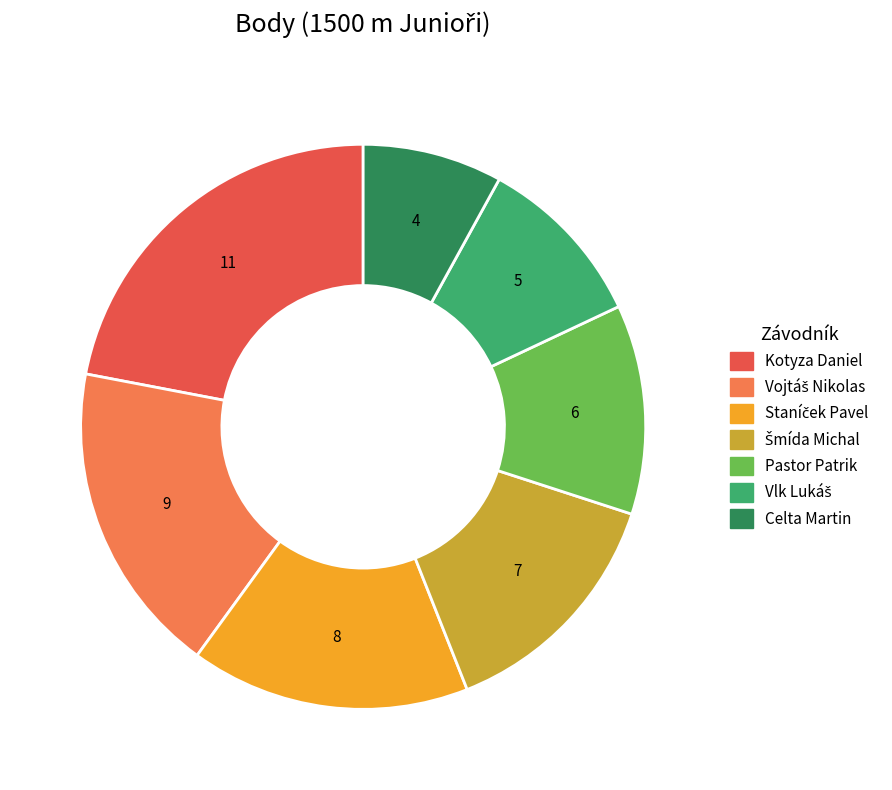

True or false: Kotyza Daniel accounts for 22% of the total.

True